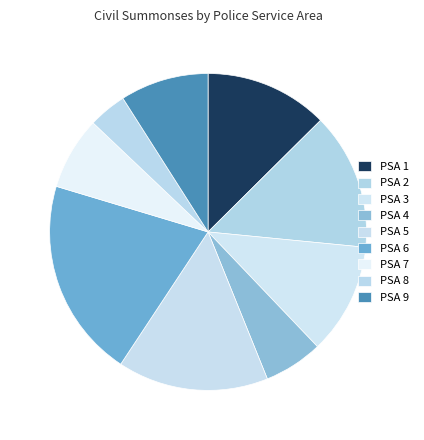

Which slice is the smallest?

PSA 8